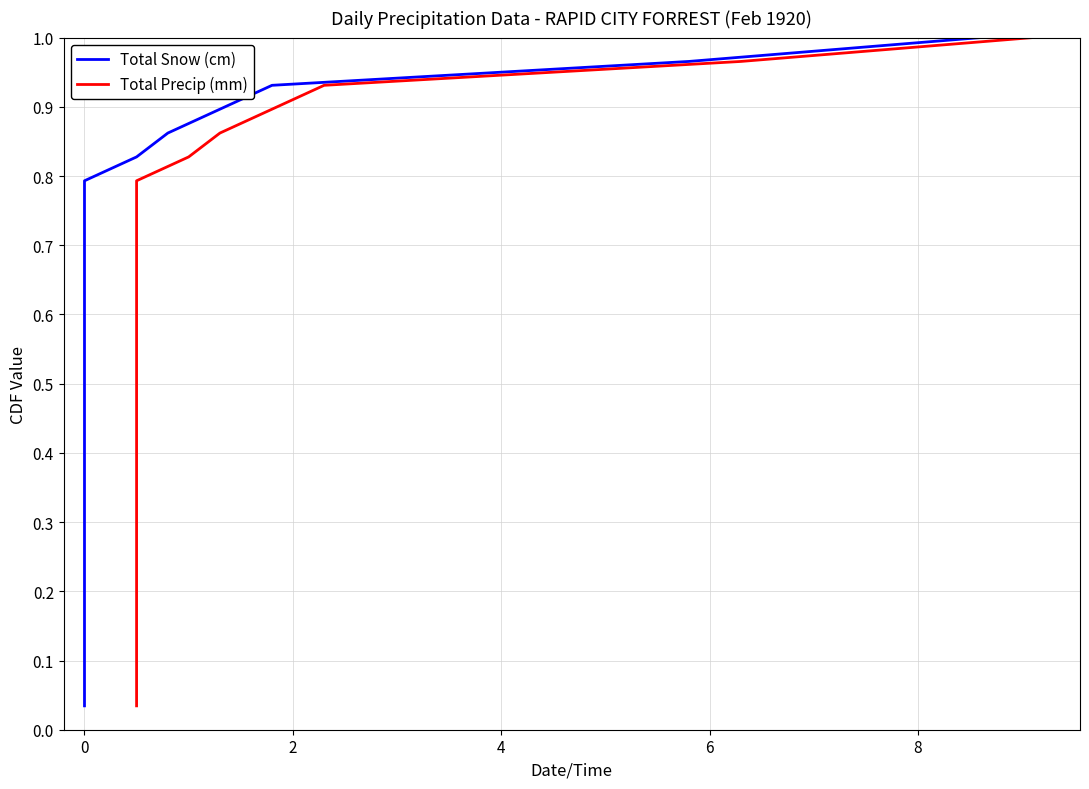

At how many categories does at least one series exceed 0?

29